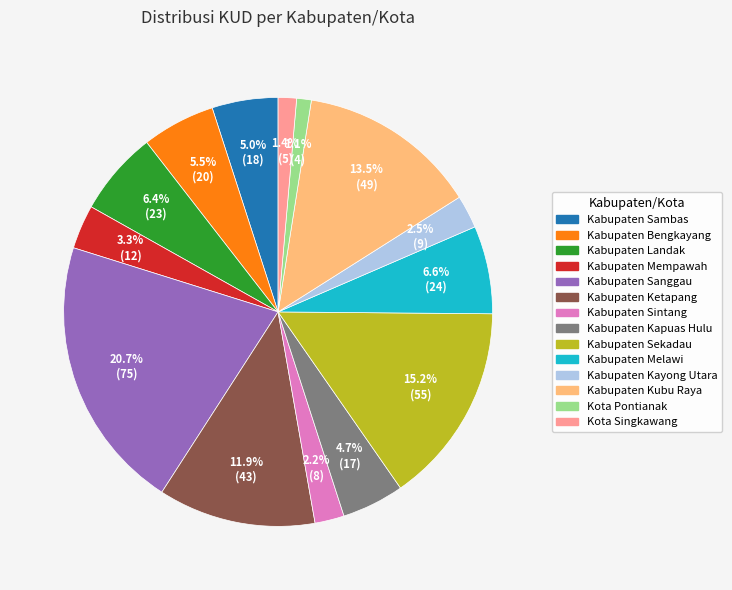

Count the number of slices in the pie.

14